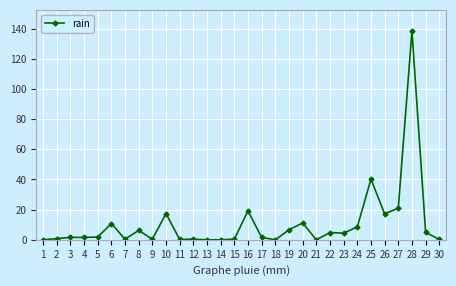

What is the difference between the maximum and minimum values?

138.6